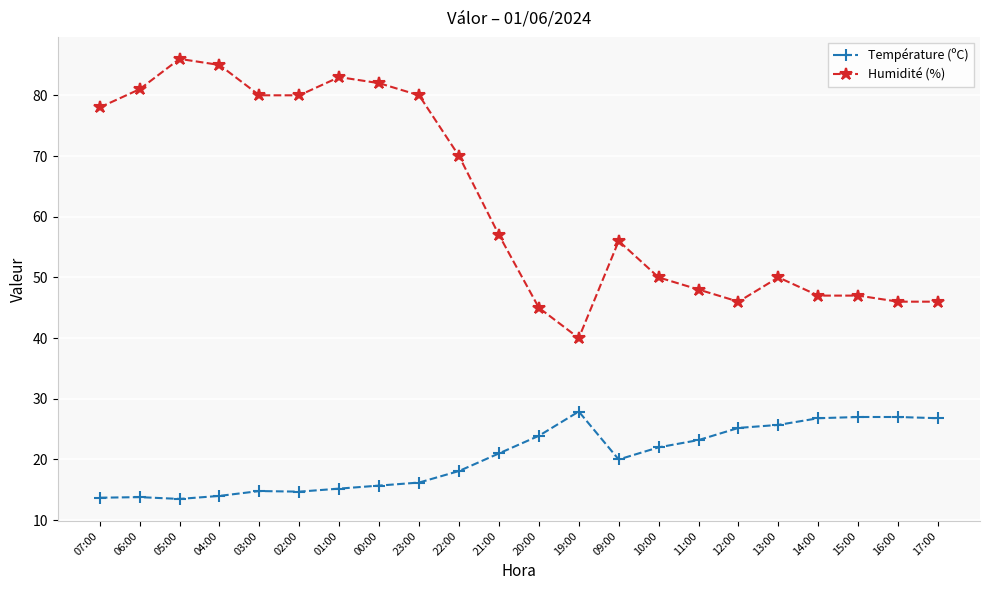

What position from the right is 06:00?

21